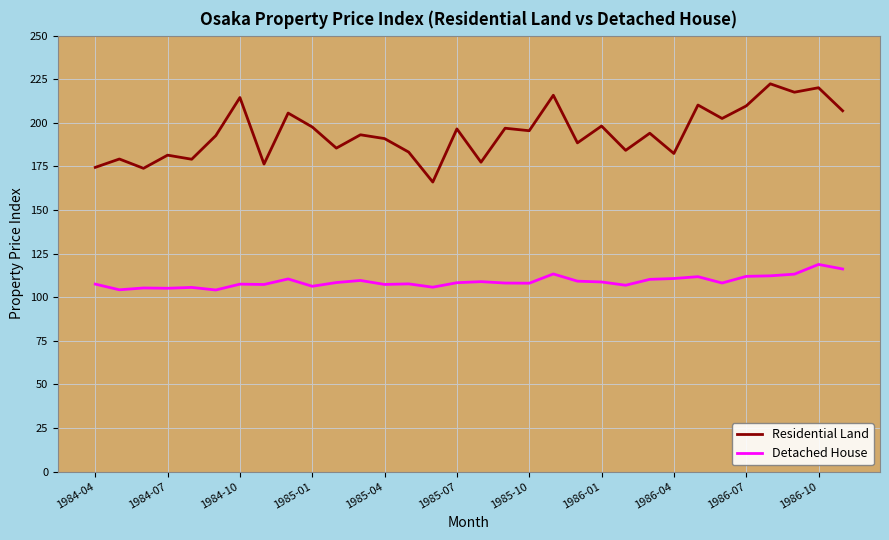

Rank the series by their average value, from lowest to highest.

Detached House, Residential Land